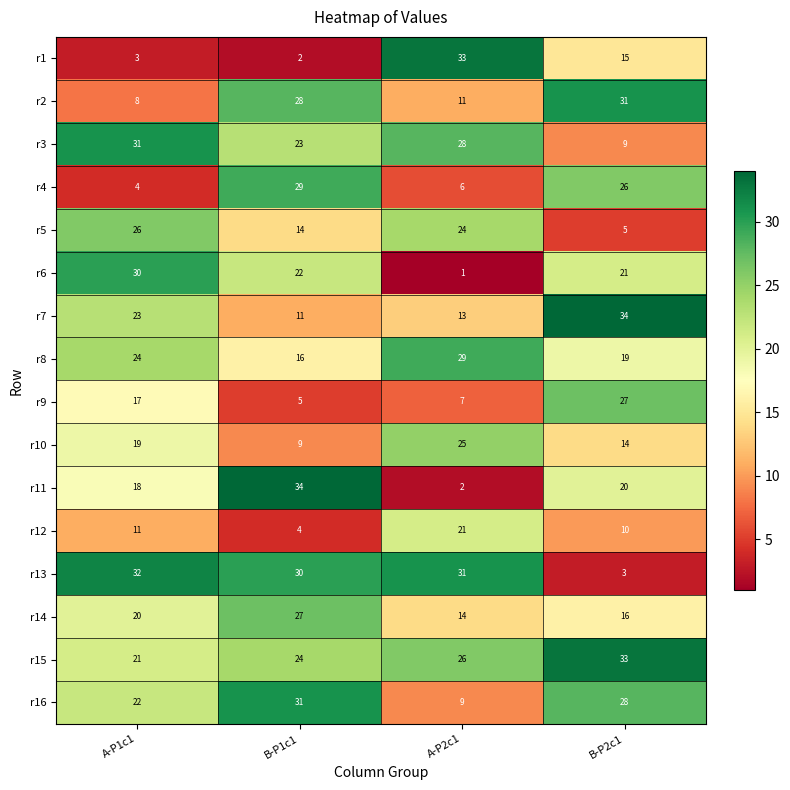

The r15 series shows 18 at A-P2c1. True or false?

False